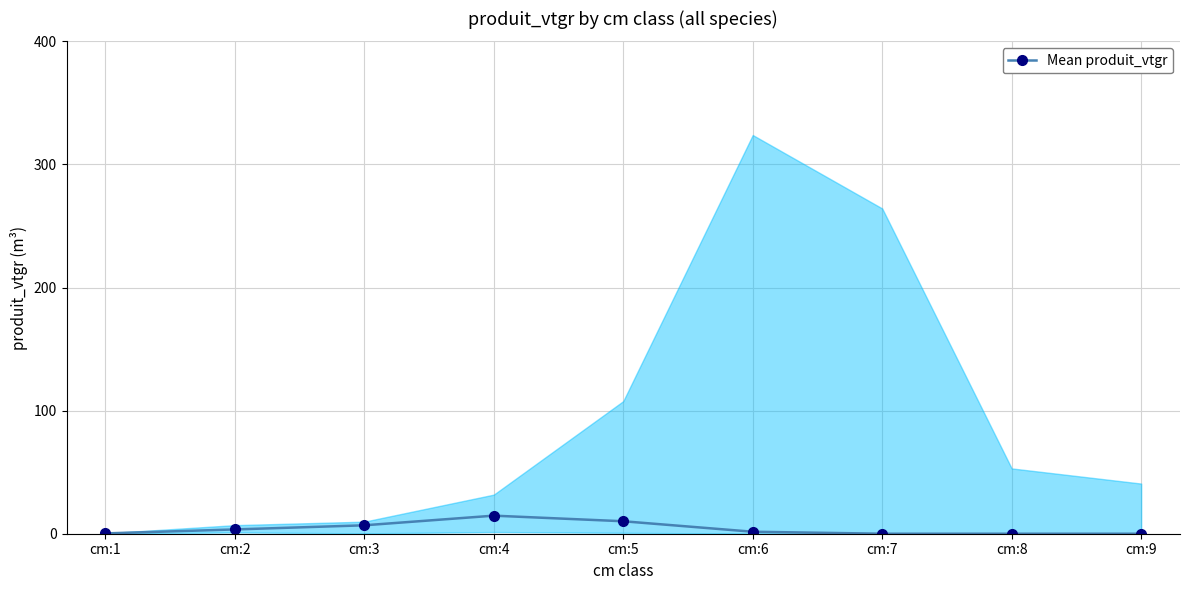

How many values are above zero?

6